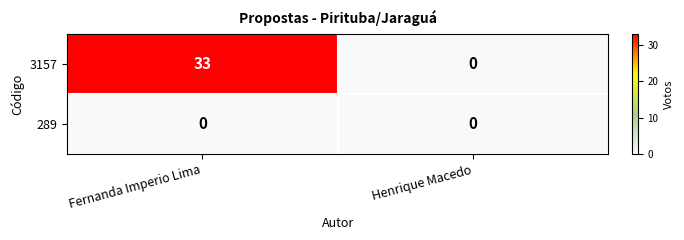

What is the difference between the 3157 values at Fernanda Imperio Lima and Henrique Macedo?

33